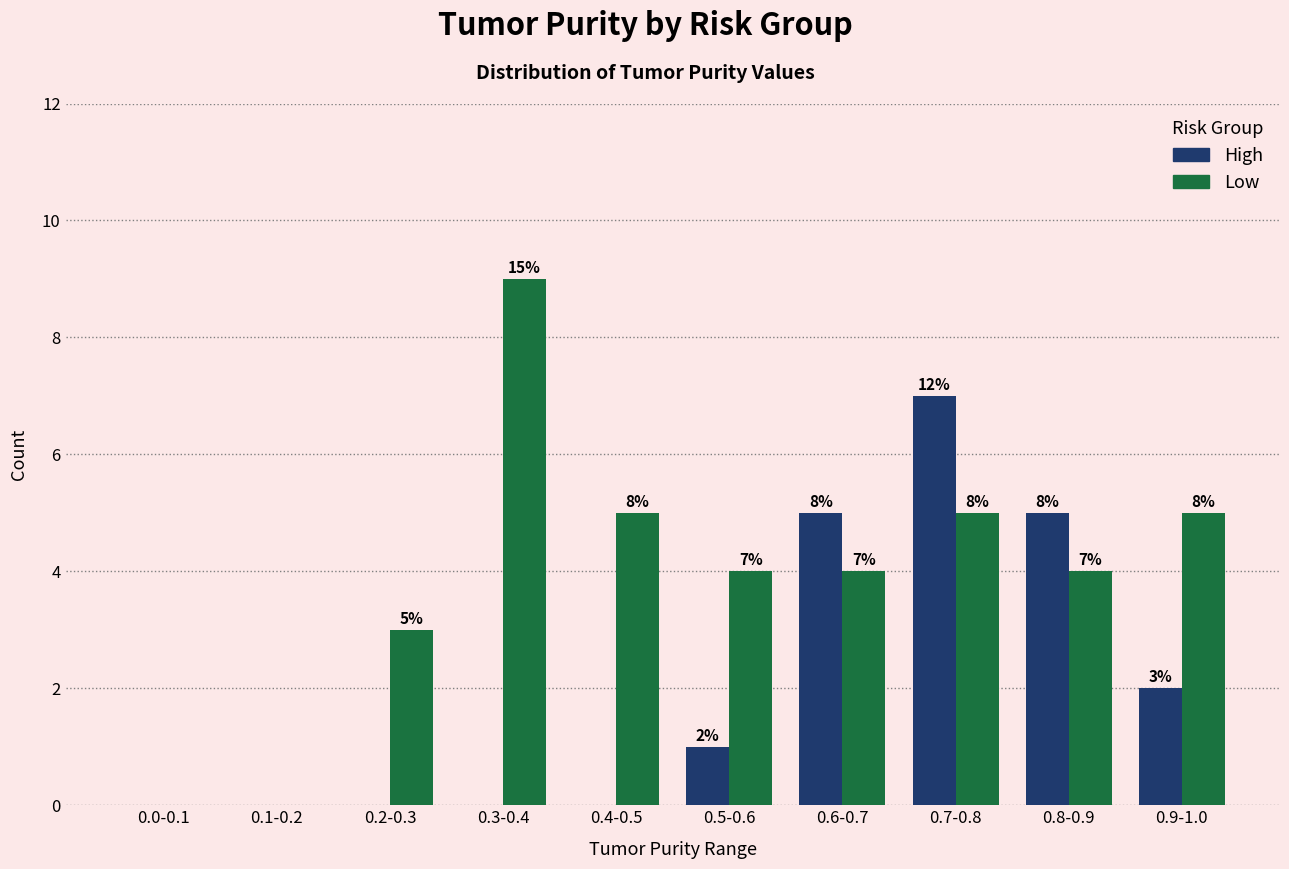

What is the average value of the High series?

2